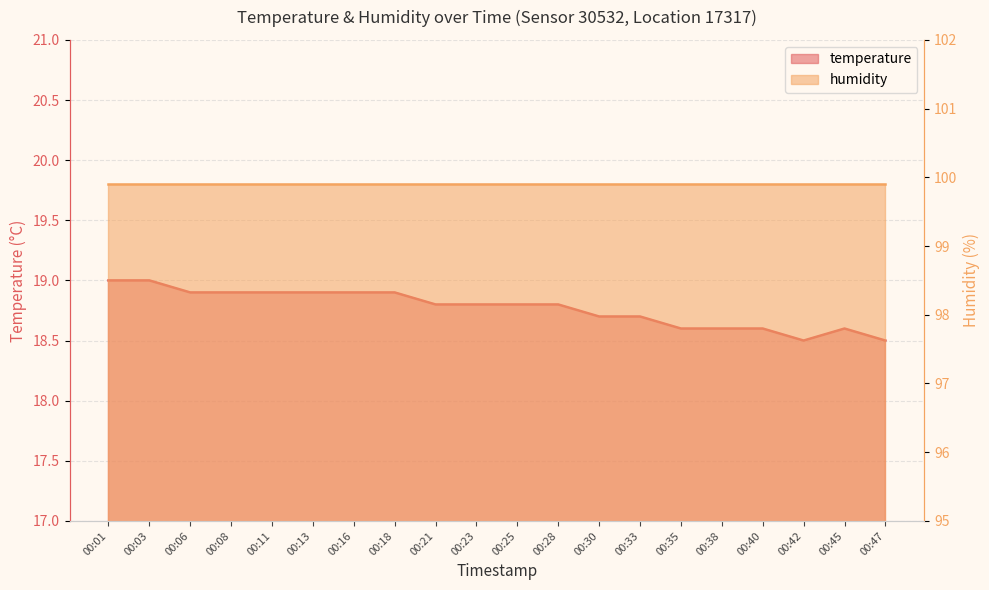

Which category has the highest value across all series?

00:01